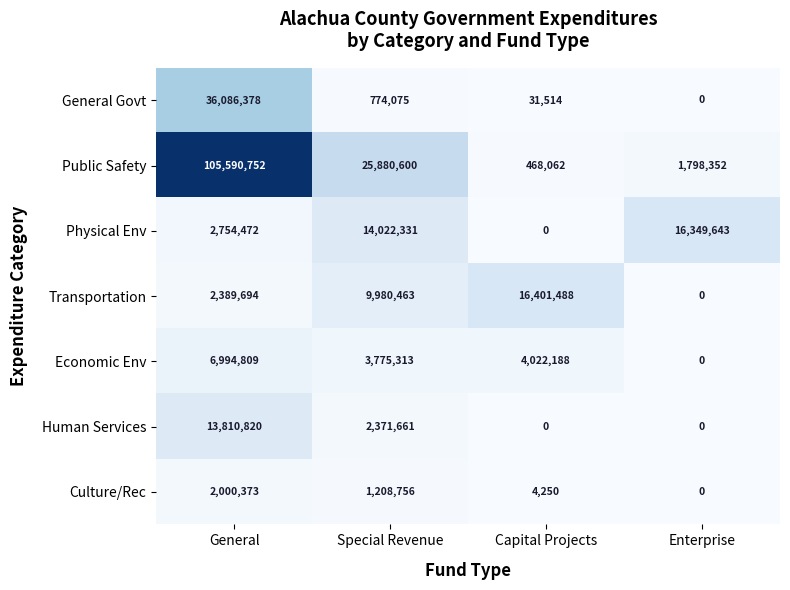

Where does the Public Safety series first go above 25880600?

General